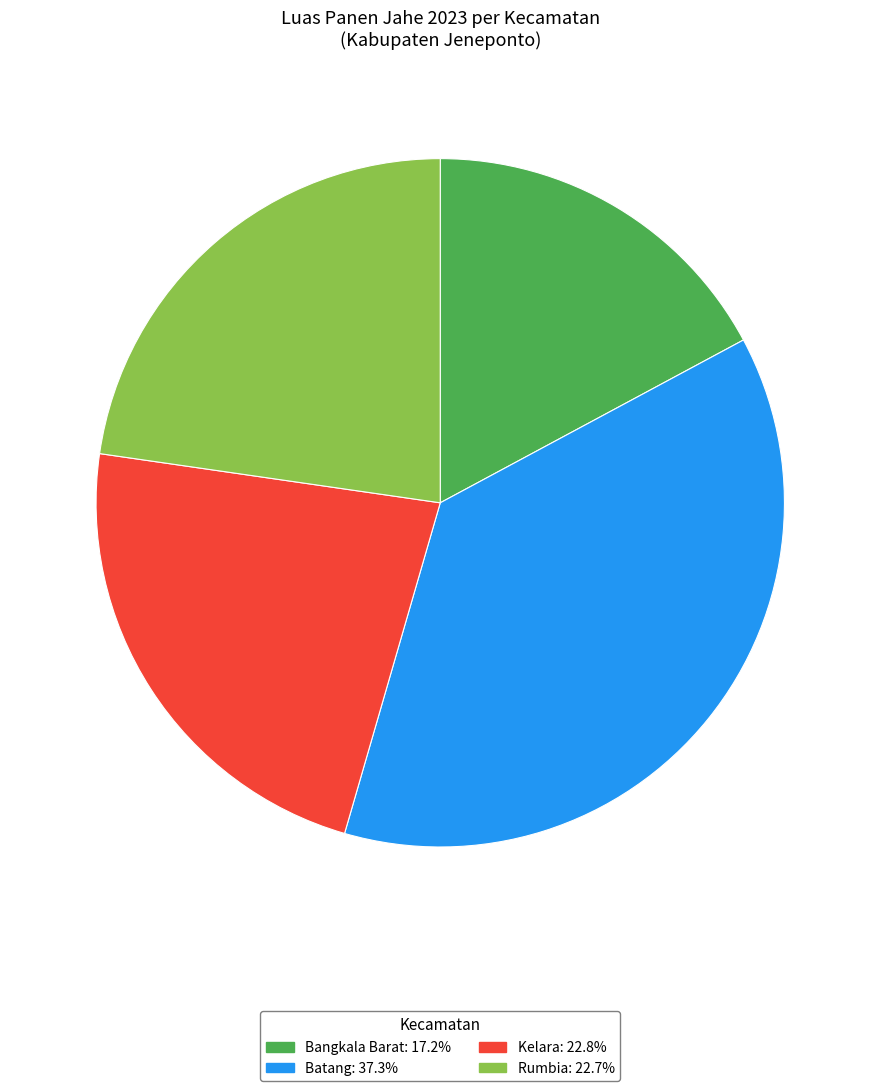

Combined, do Bangkala Barat and Kelara account for over 50%?

No